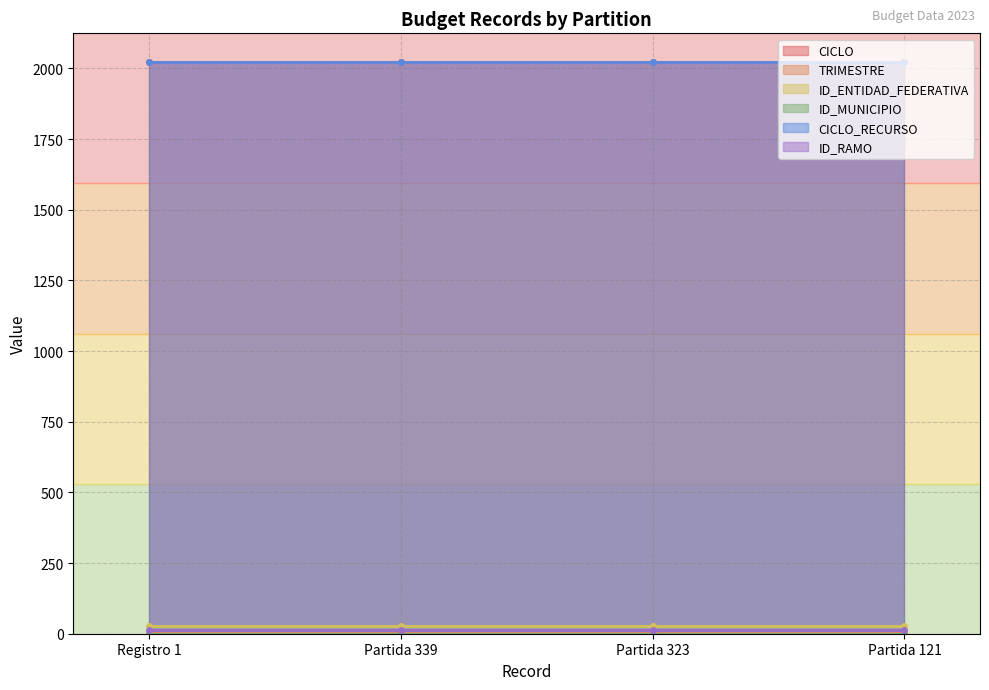

What are all the series names shown in the legend?

CICLO, TRIMESTRE, ID_ENTIDAD_FEDERATIVA, ID_MUNICIPIO, CICLO_RECURSO, ID_RAMO